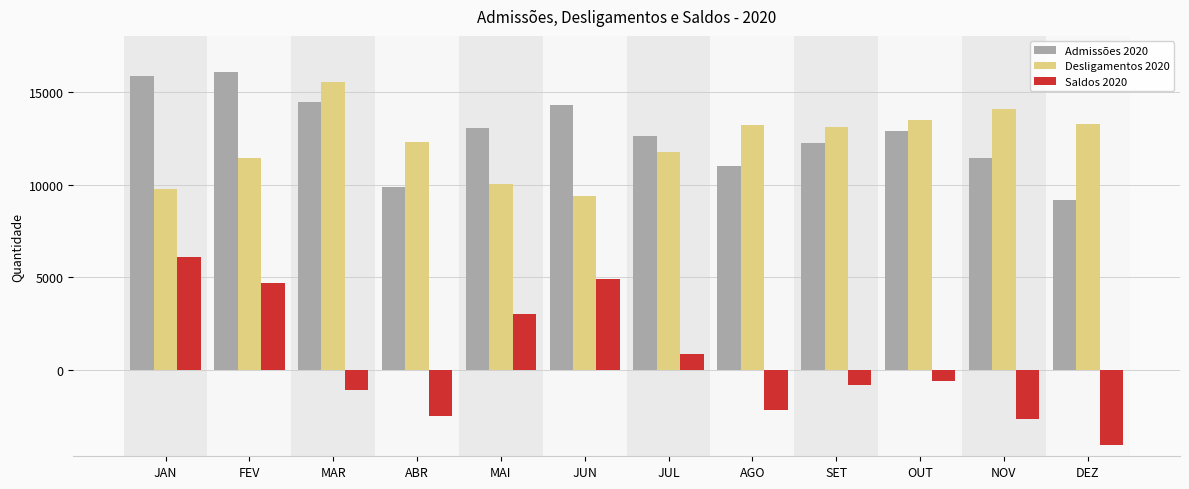

Rank the series by their maximum value, from highest to lowest.

Admissões 2020, Desligamentos 2020, Saldos 2020